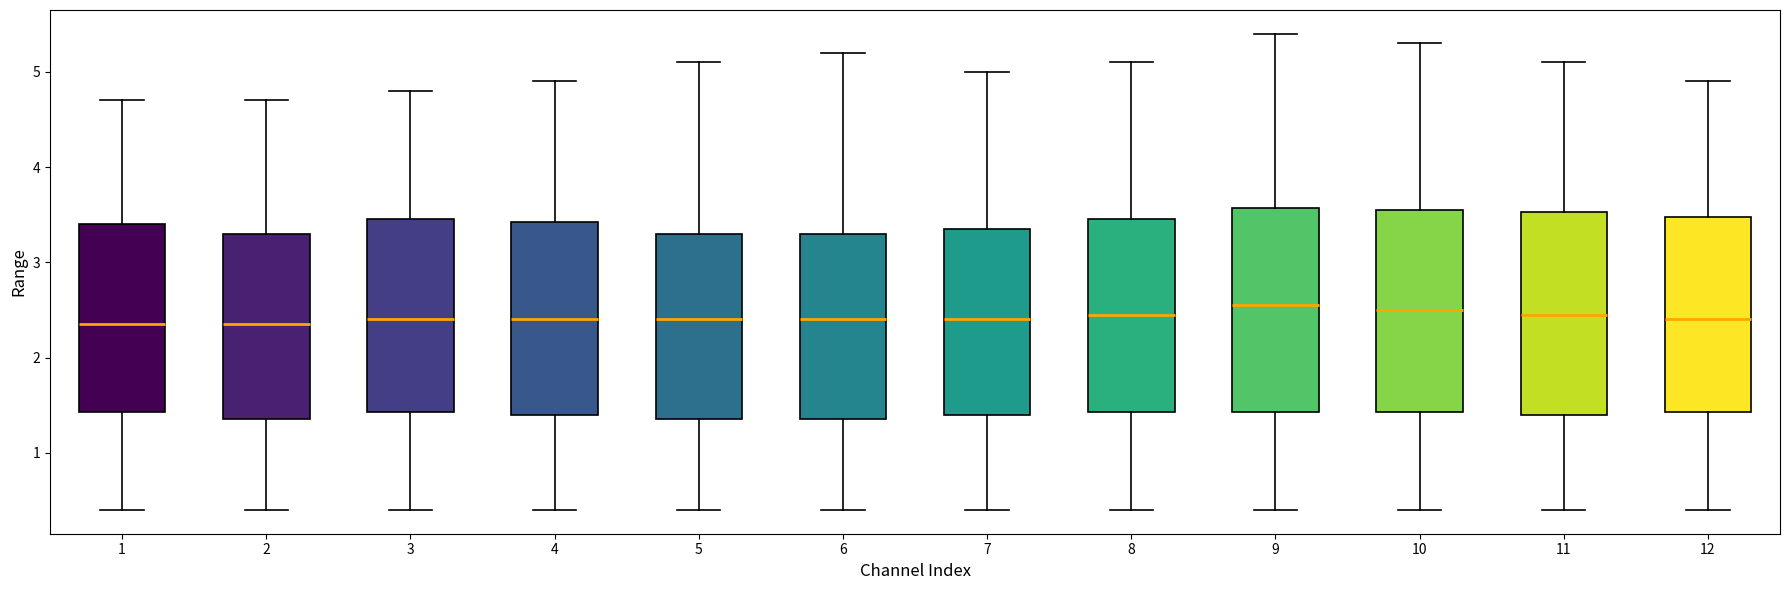

Reading left to right, read every box against the y-axis: the position of its median line, the range the box covers, and the ends of its whiskers. The values are not printed on the chart, so give them approximately, as read against the axis.

1: median 2.4, box 1.4 to 3.4, whiskers 0.4 to 4.7
2: median 2.4, box 1.4 to 3.3, whiskers 0.4 to 4.7
3: median 2.4, box 1.4 to 3.5, whiskers 0.4 to 4.8
4: median 2.4, box 1.4 to 3.4, whiskers 0.4 to 4.9
5: median 2.4, box 1.4 to 3.3, whiskers 0.4 to 5.1
6: median 2.4, box 1.4 to 3.3, whiskers 0.4 to 5.2
7: median 2.4, box 1.4 to 3.4, whiskers 0.4 to 5.0
8: median 2.5, box 1.4 to 3.5, whiskers 0.4 to 5.1
9: median 2.6, box 1.4 to 3.6, whiskers 0.4 to 5.4
10: median 2.5, box 1.4 to 3.6, whiskers 0.4 to 5.3
11: median 2.5, box 1.4 to 3.5, whiskers 0.4 to 5.1
12: median 2.4, box 1.4 to 3.5, whiskers 0.4 to 4.9